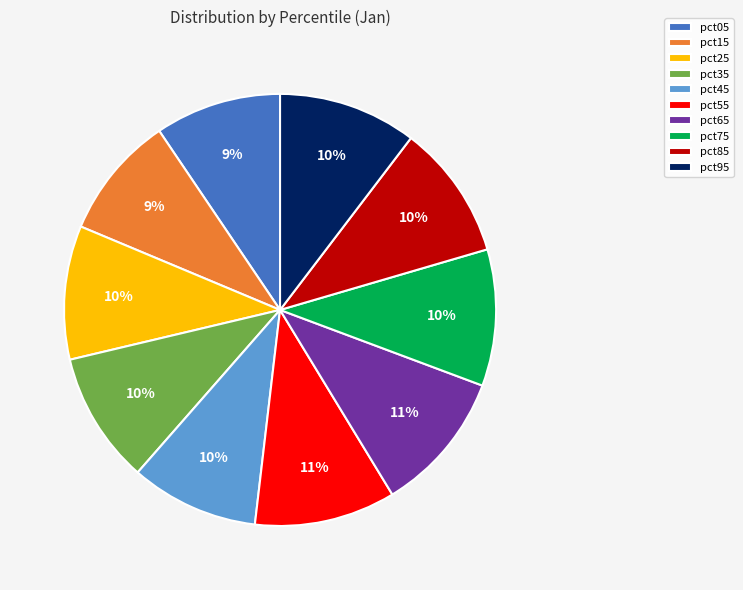

Is the sum of pct95 and pct65 greater than half?

No